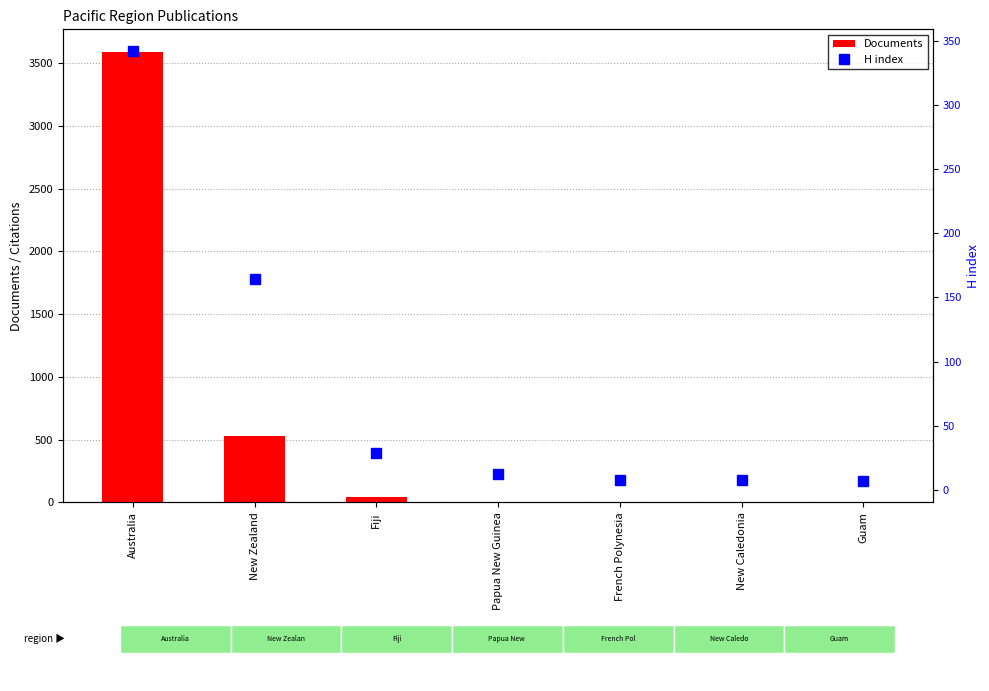

What is the value of the H index bar at the 5th from the left?

8